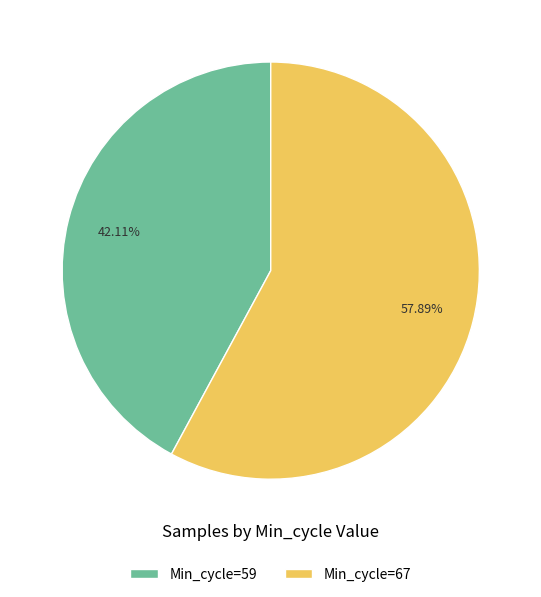

Count the number of slices in the pie.

2